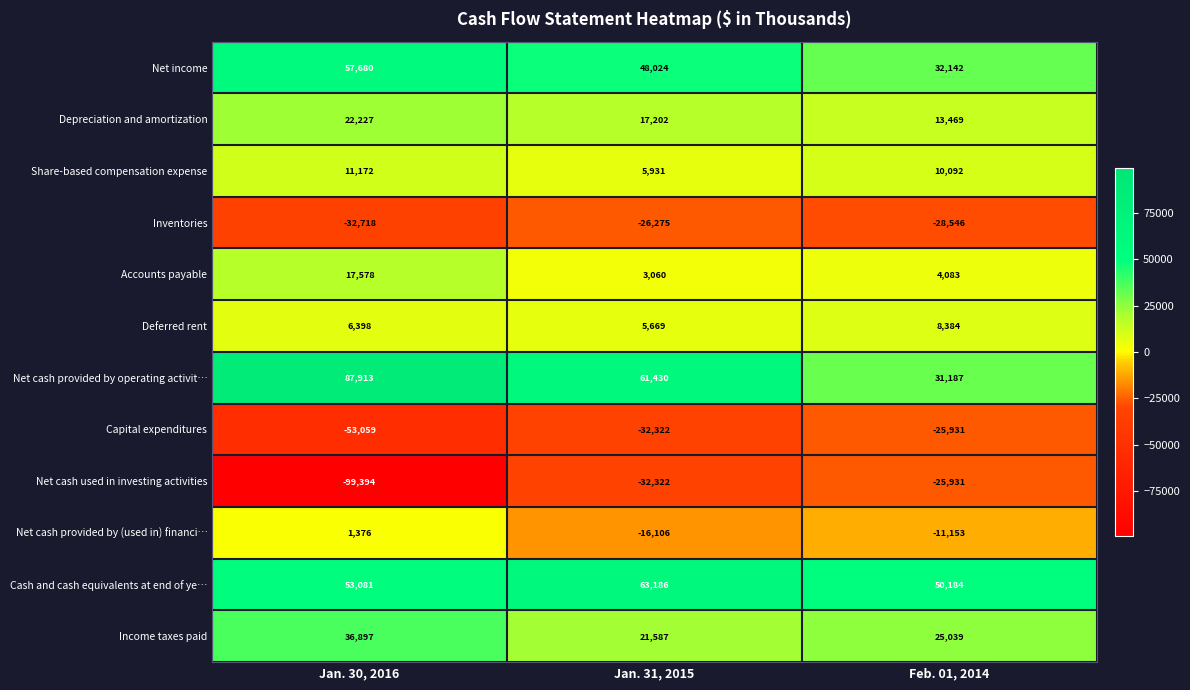

The value of Deferred rent at Feb. 01, 2014 is 11827. True or false?

False